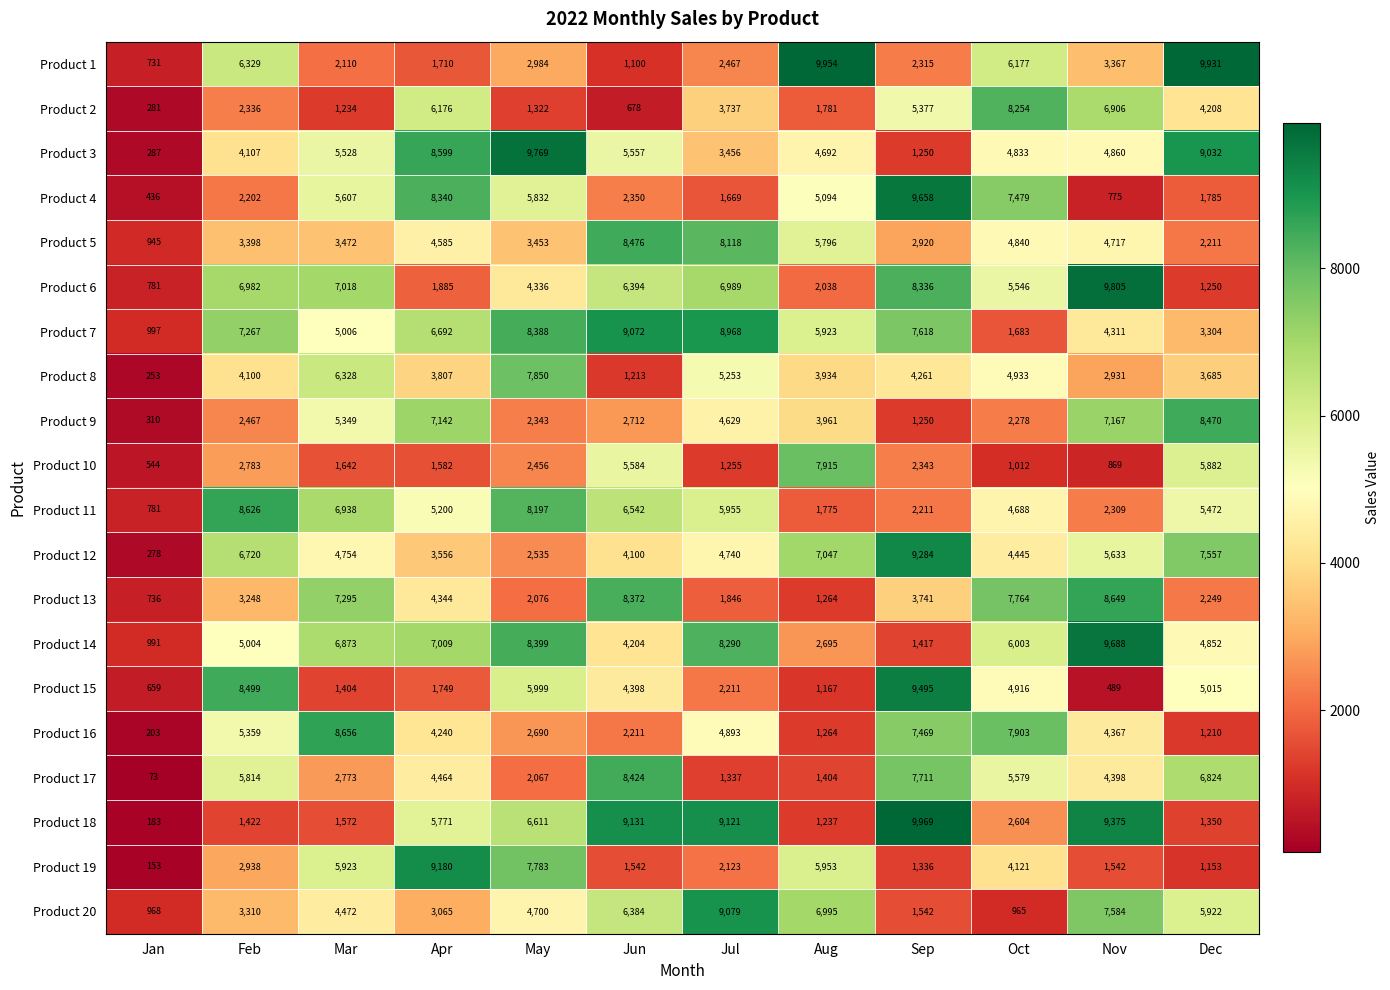

Which series has the widest spread of values?

Product 18